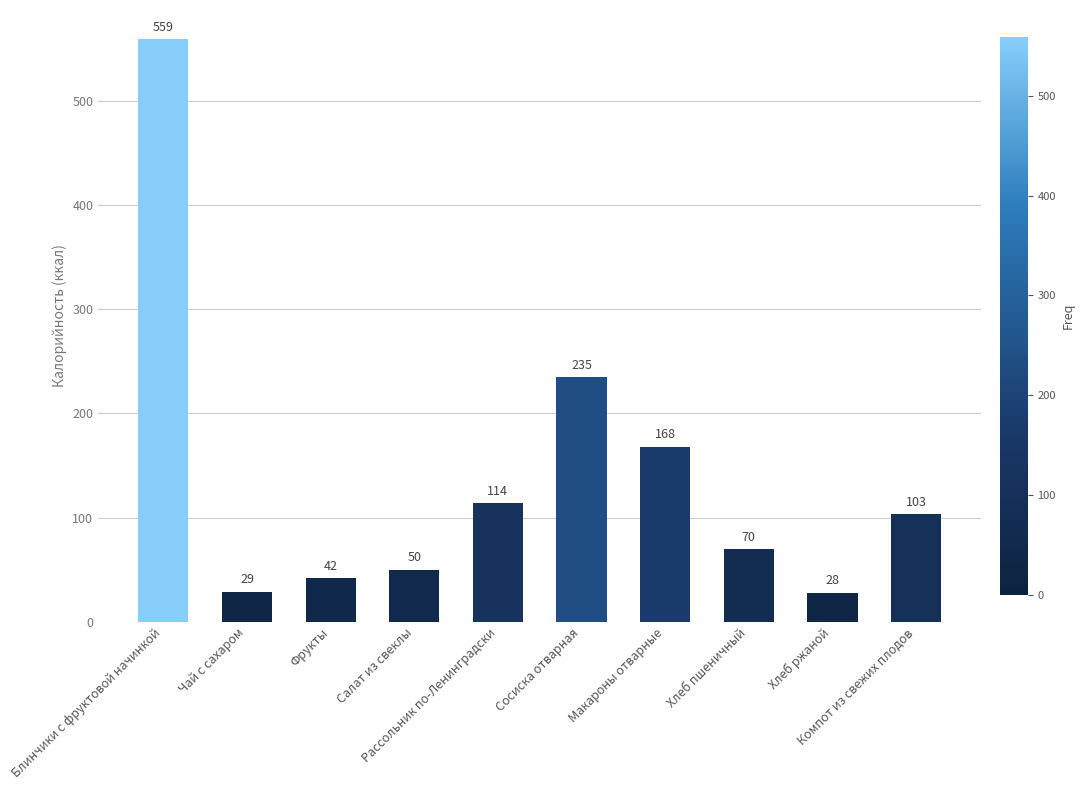

At which category does the chart reach its peak across all series?

Блинчики с фруктовой начинкой